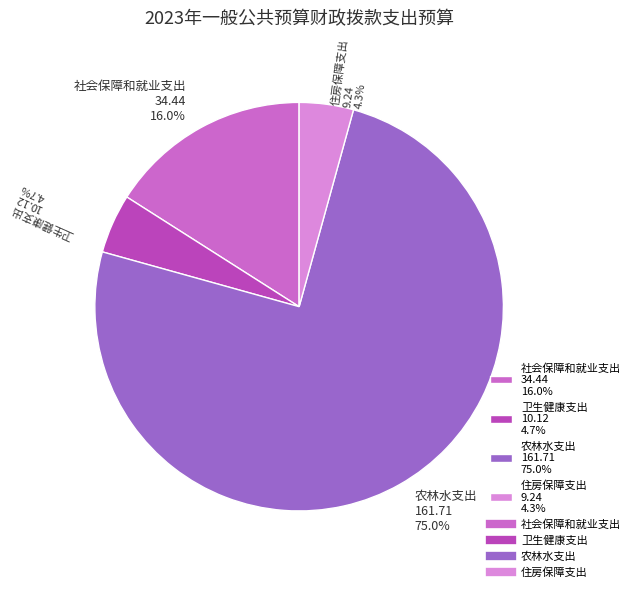

Do 住房保障支出 9.24 4.3% and 社会保障和就业支出 34.44 16.0% together represent more than half of the pie?

No